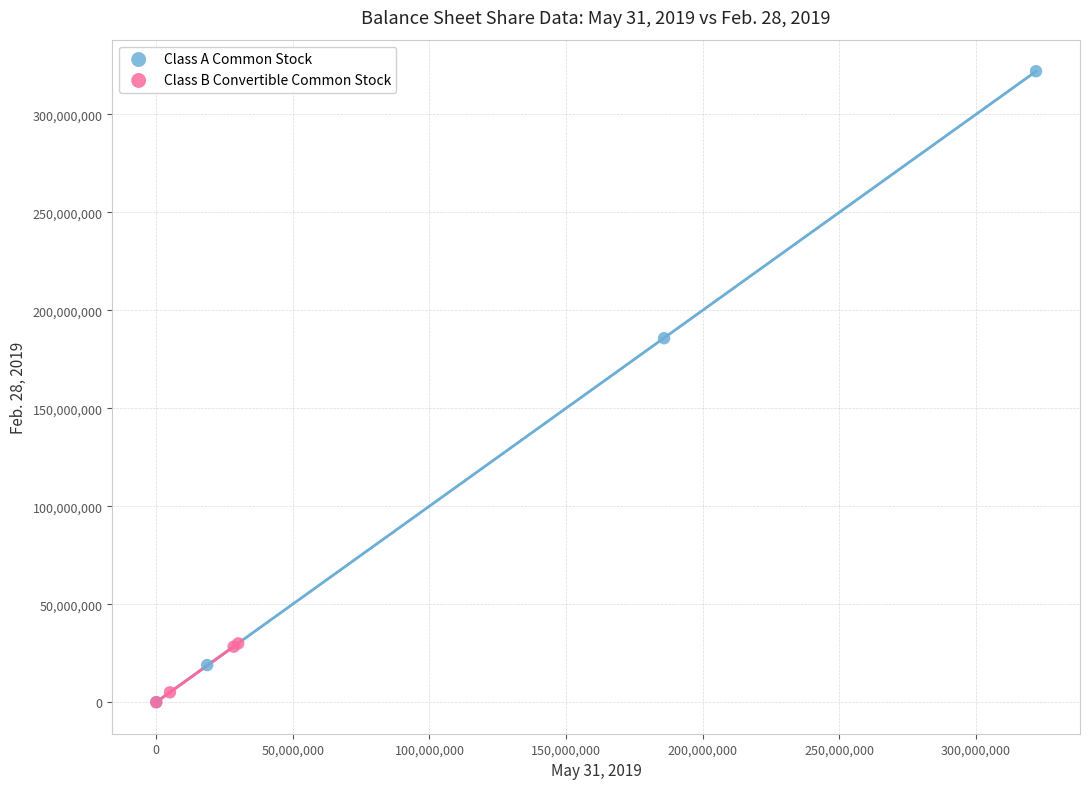

Which series contains the highest Y value?

Class A Common Stock